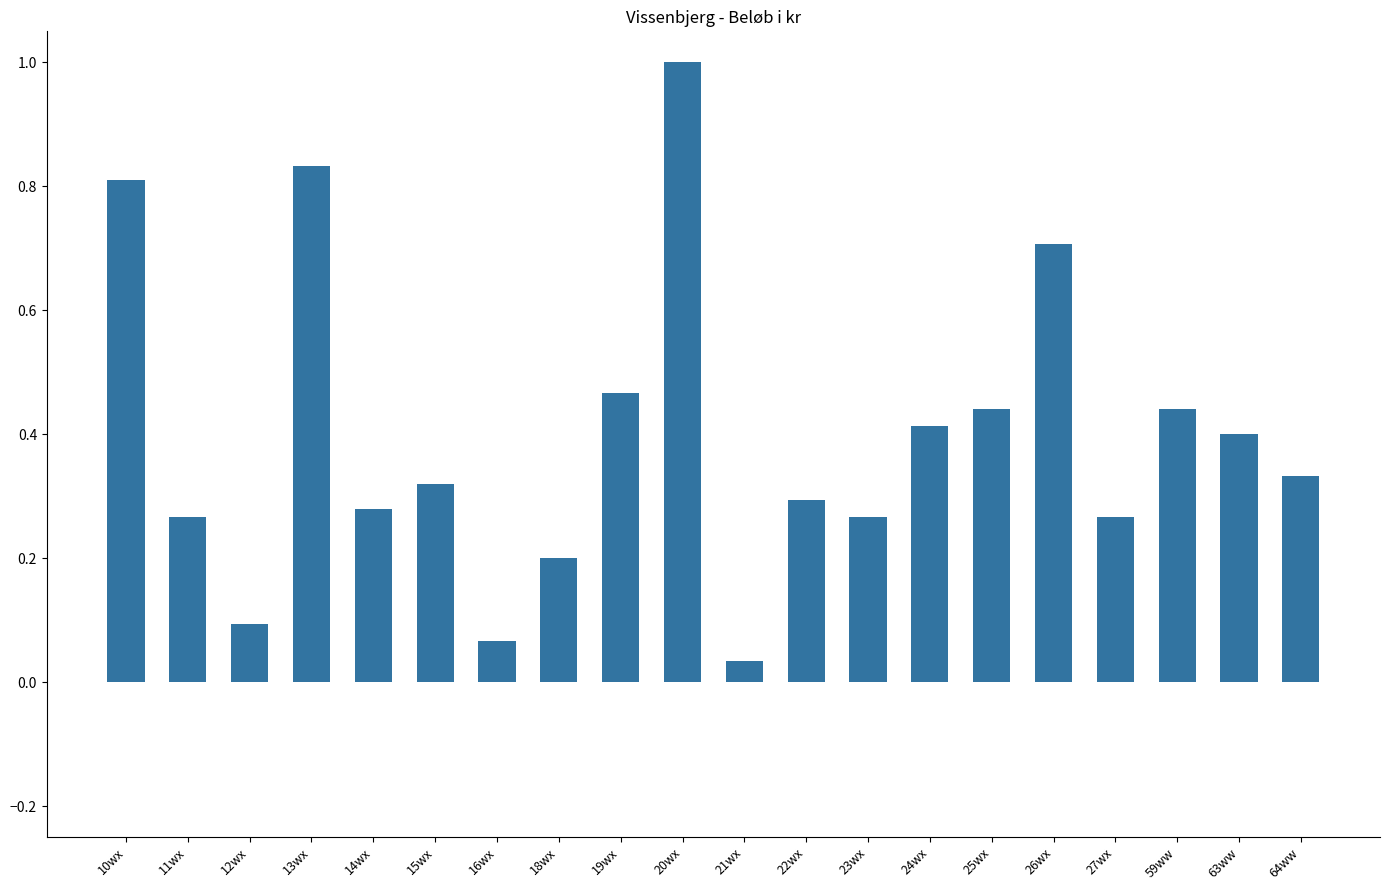

What is the sum of all values?

7.9